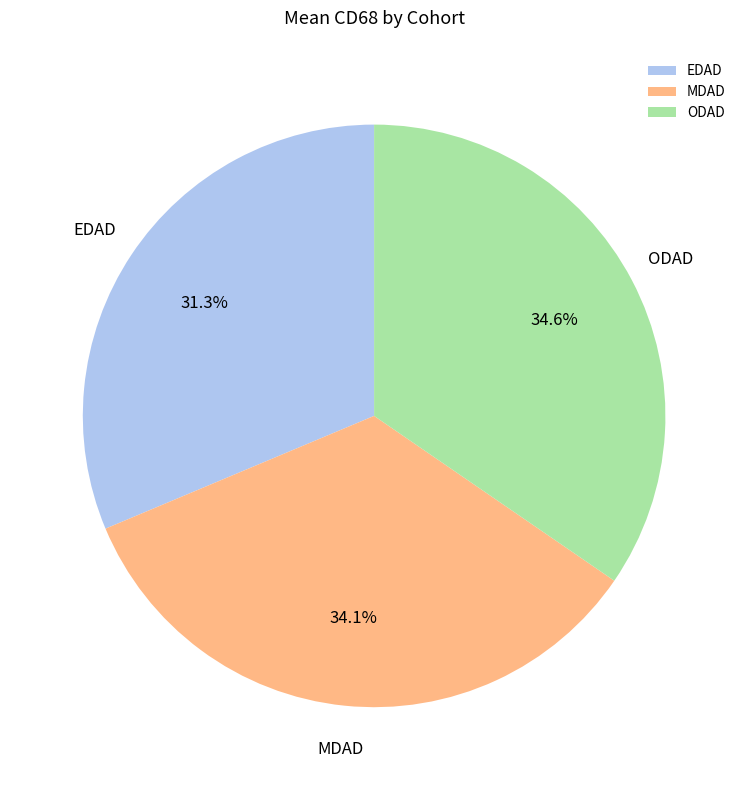

Between EDAD and ODAD, which is larger?

ODAD